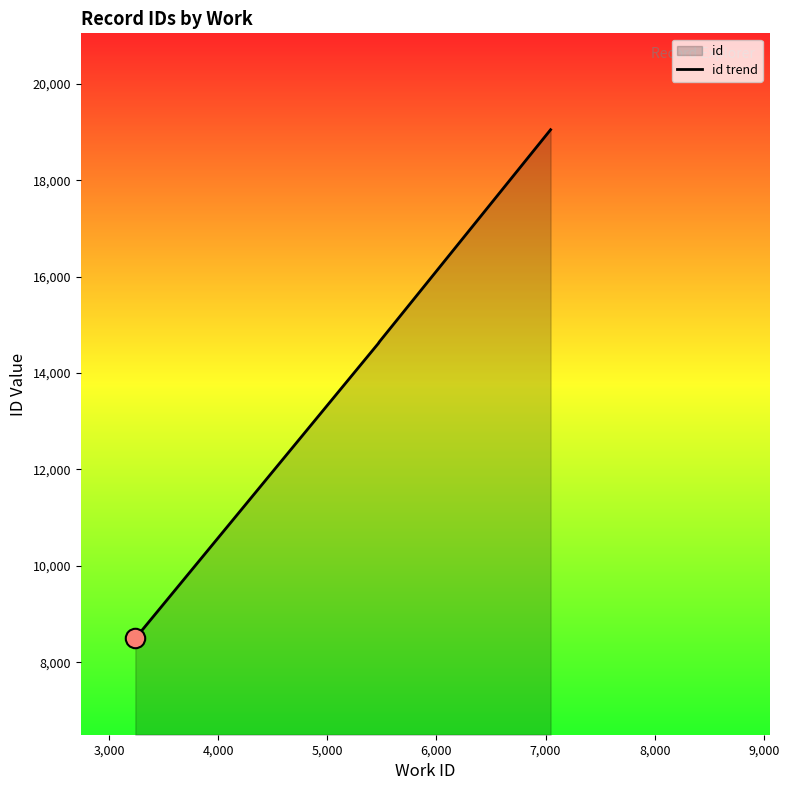

Approximately how many times larger is the value at 6,000 compared to 3,000?

1.0